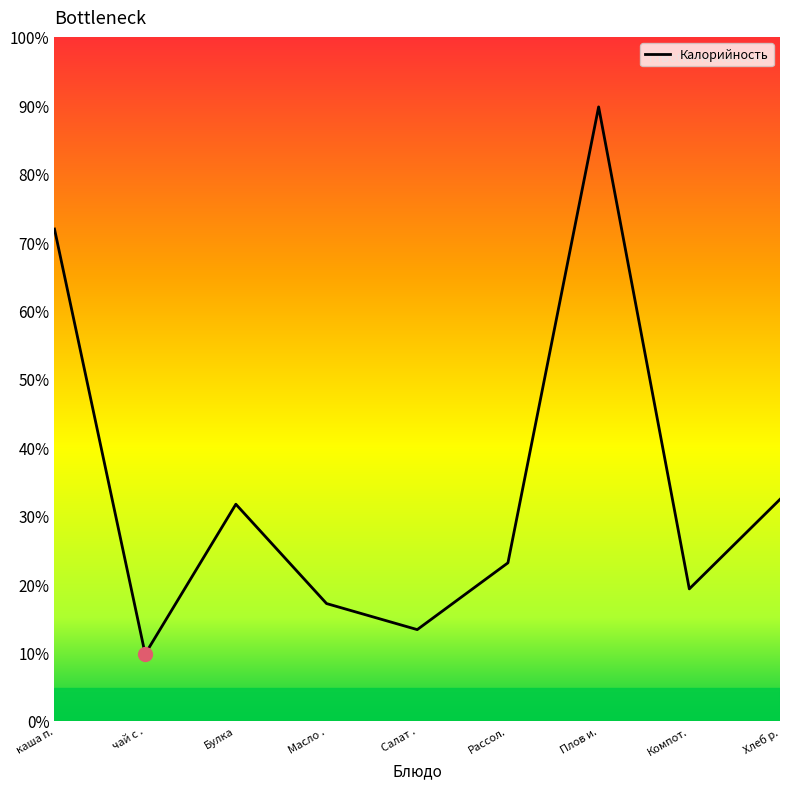

Does the chart display data point markers on the line(s)?

No